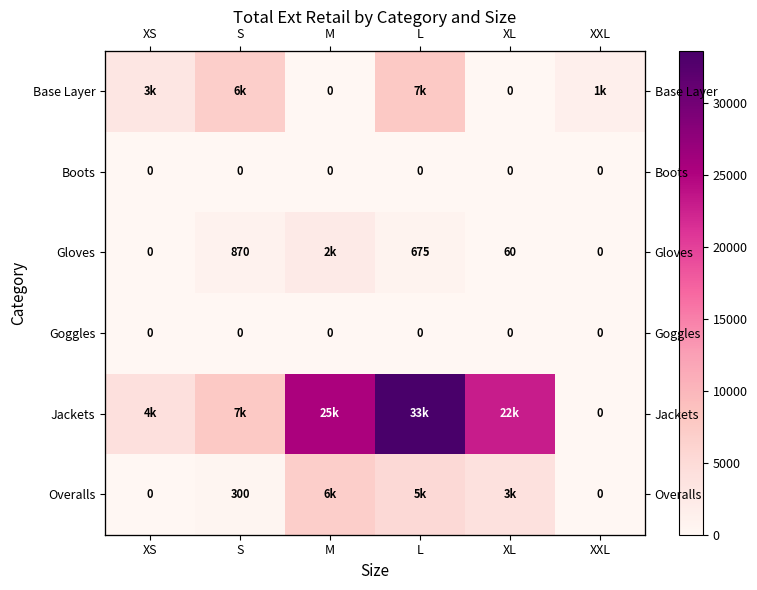

Which series has the largest range (max minus min)?

Jackets